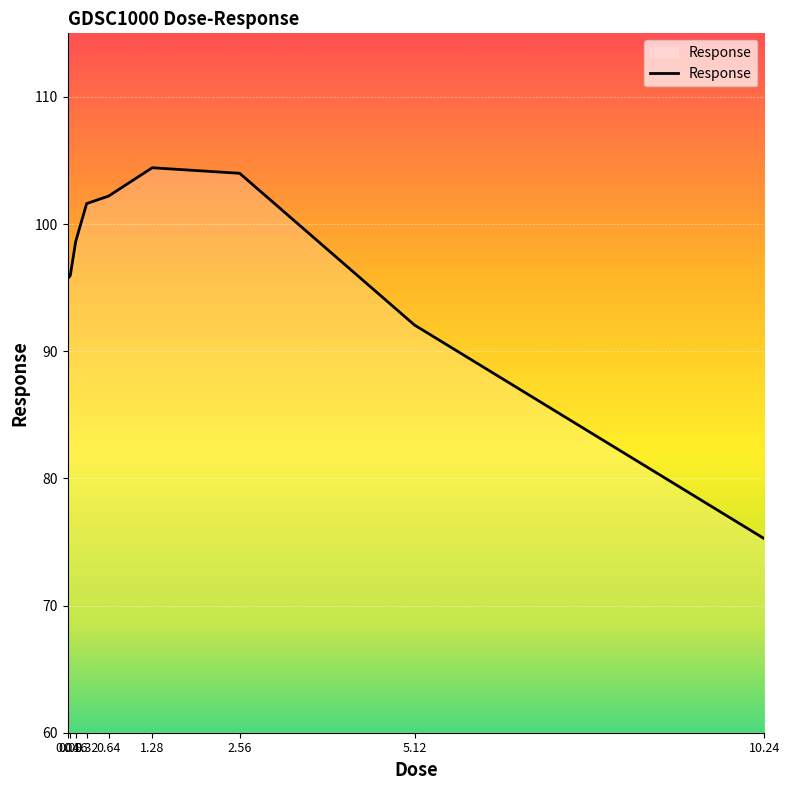

Reading right to left, what are all the values shown in this chart?

75.3	92.1	104.0	104.4	102.2	101.6	98.6	95.9	95.7